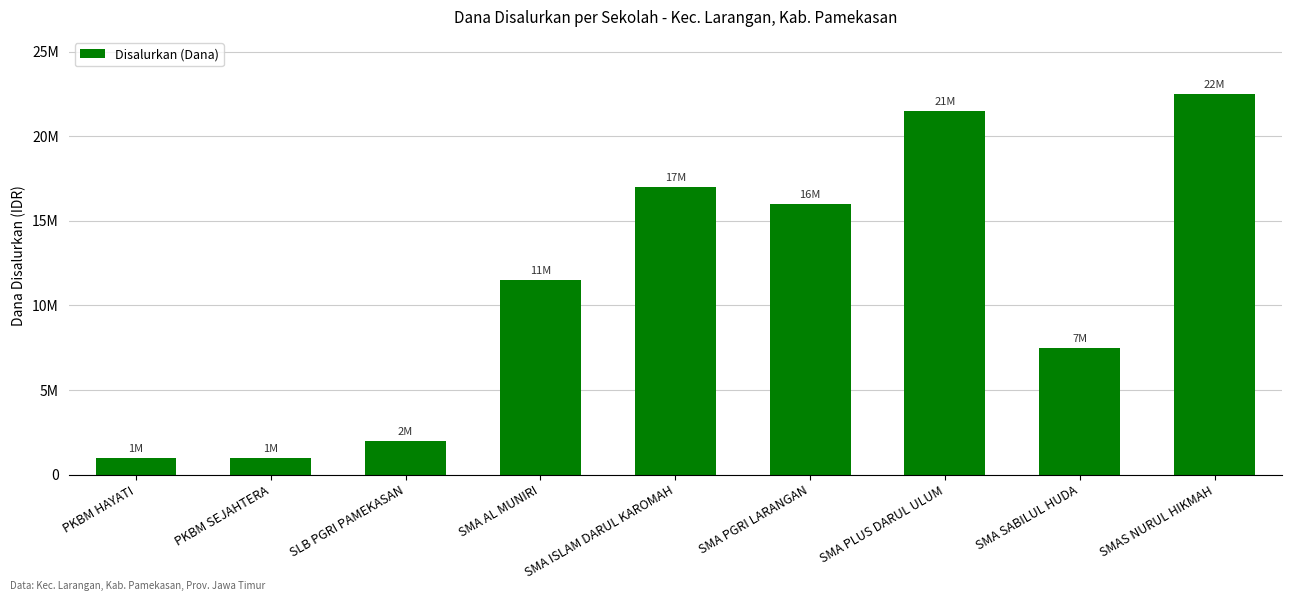

What is the label of the 2nd bar from the right?

SMA SABILUL HUDA